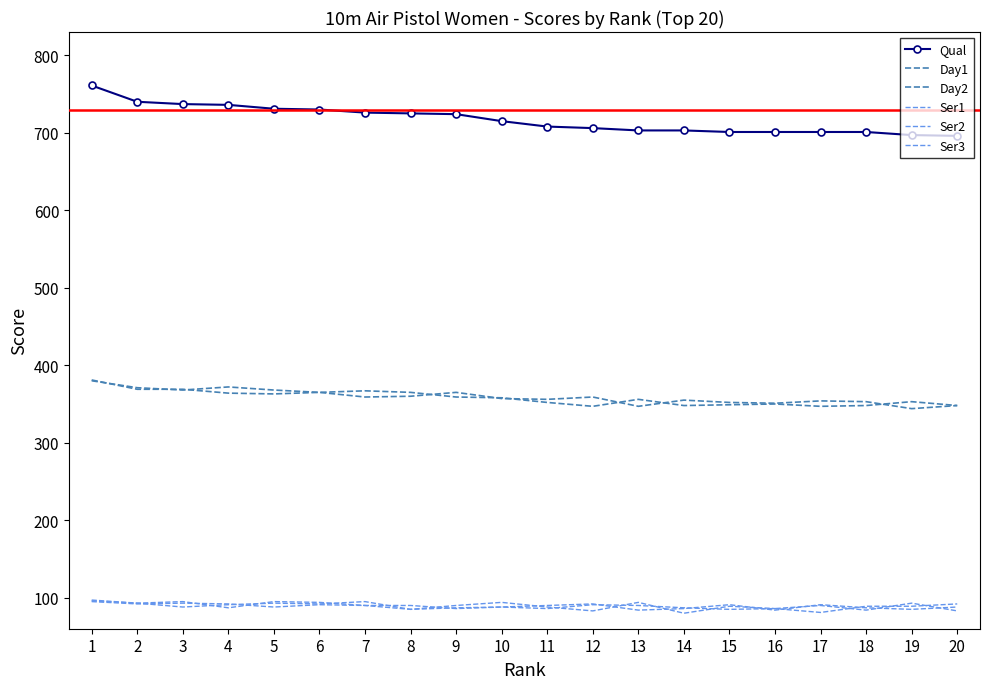

How many interior local valleys does the Day1 series have?

6